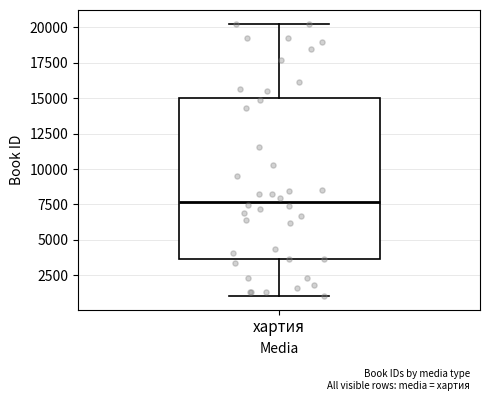

Where is the upper edge of the box for хартия on the y-axis? The values are not printed on the chart, so give them approximately, as read against the axis.

15000